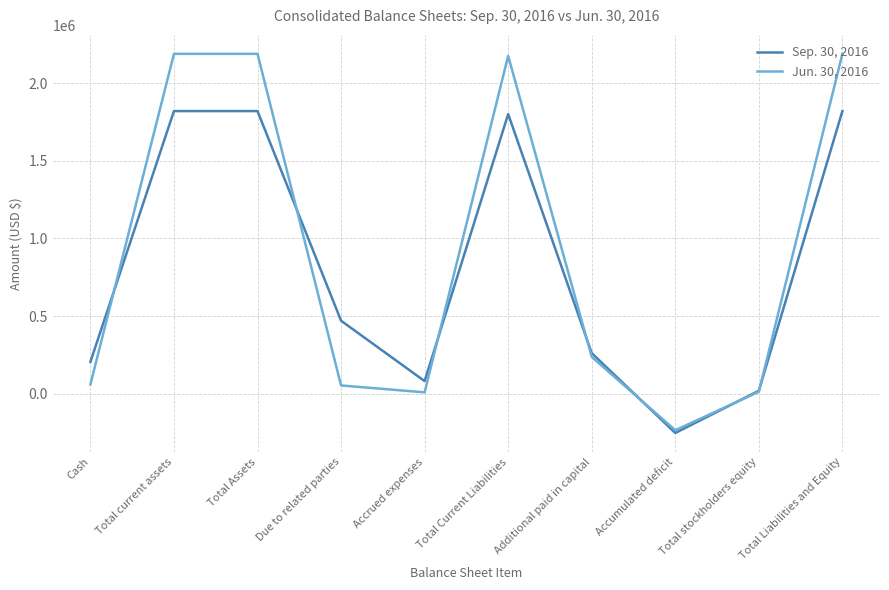

Is it true that Sep. 30, 2016 equals 167941 at Additional paid in capital?

False